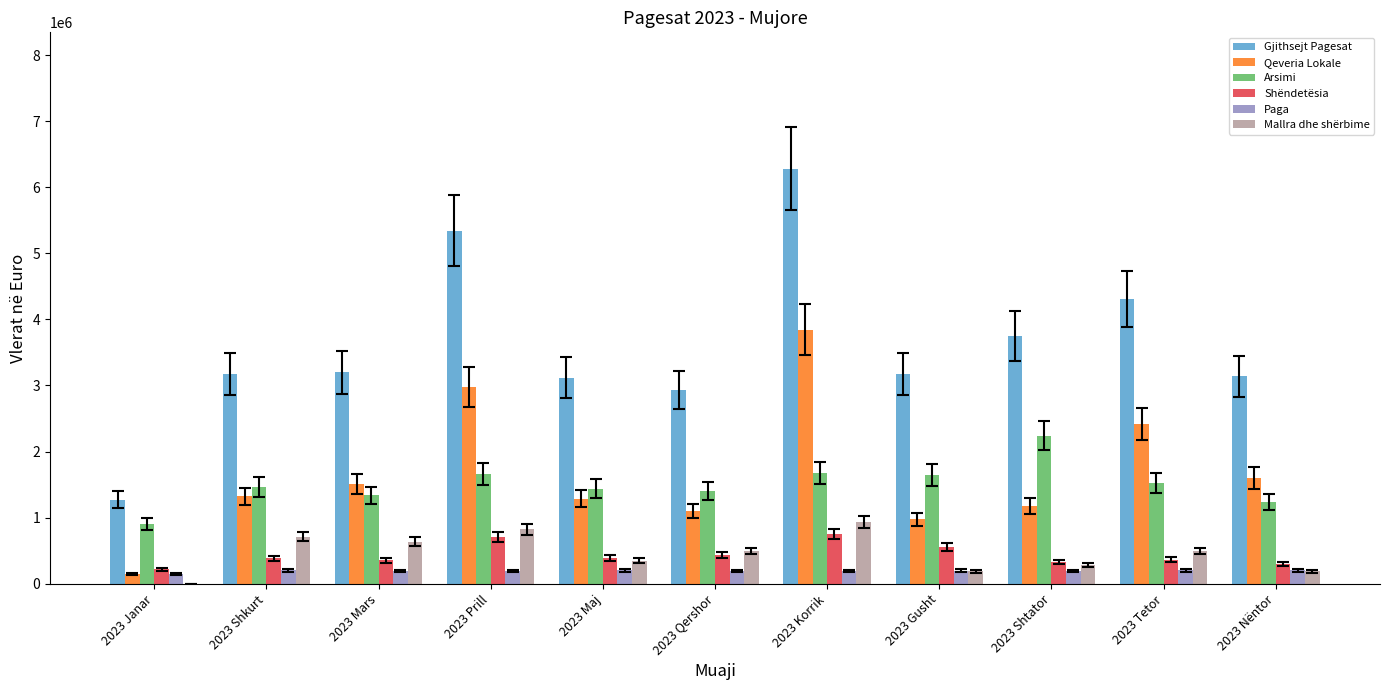

Between 2023 Janar and 2023 Mars, which series saw the biggest shift?

Gjithsejt Pagesat